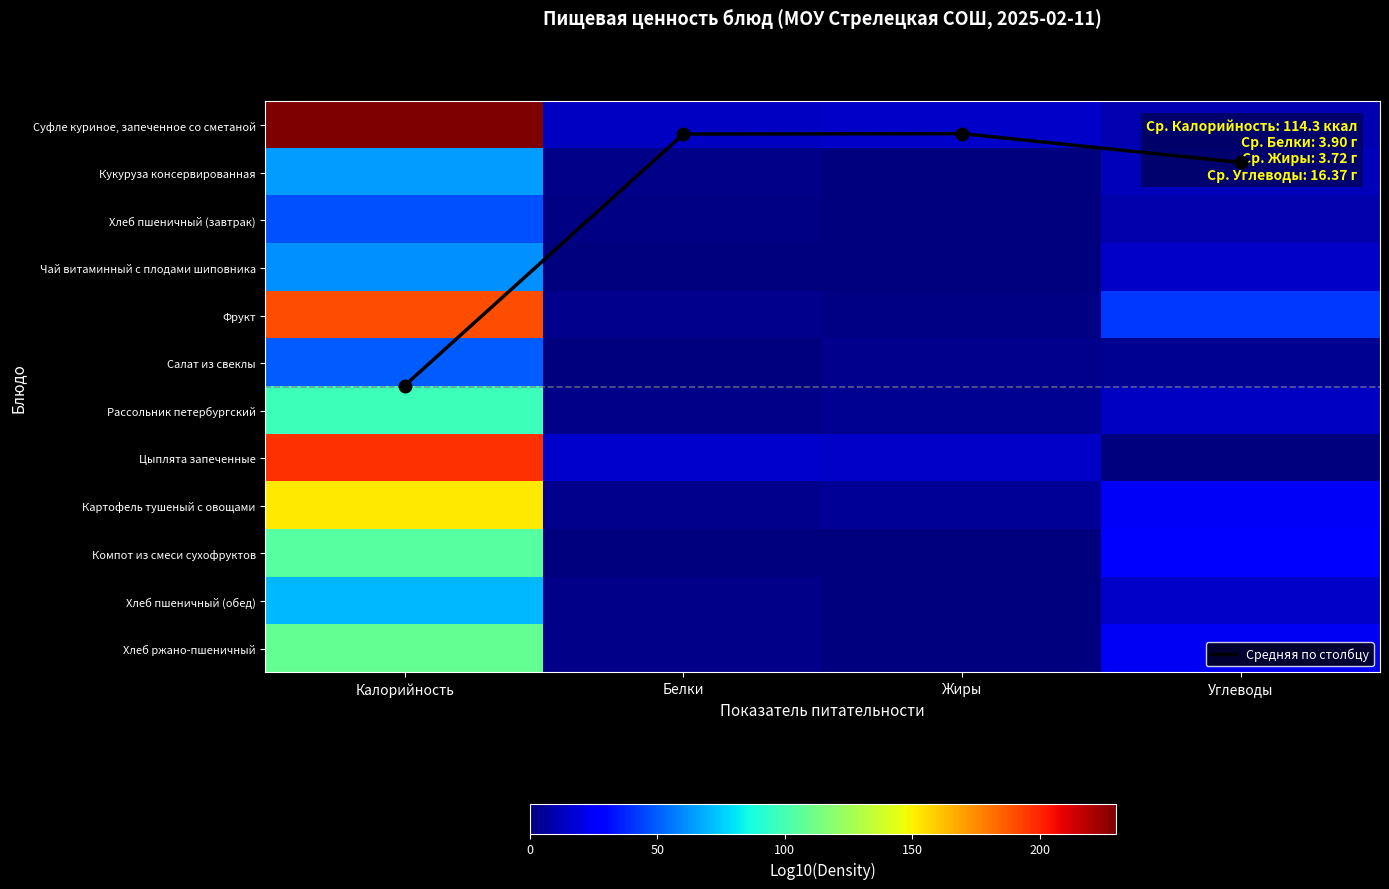

Which category has the lowest value in the Рассольник петербургский series?

Белки